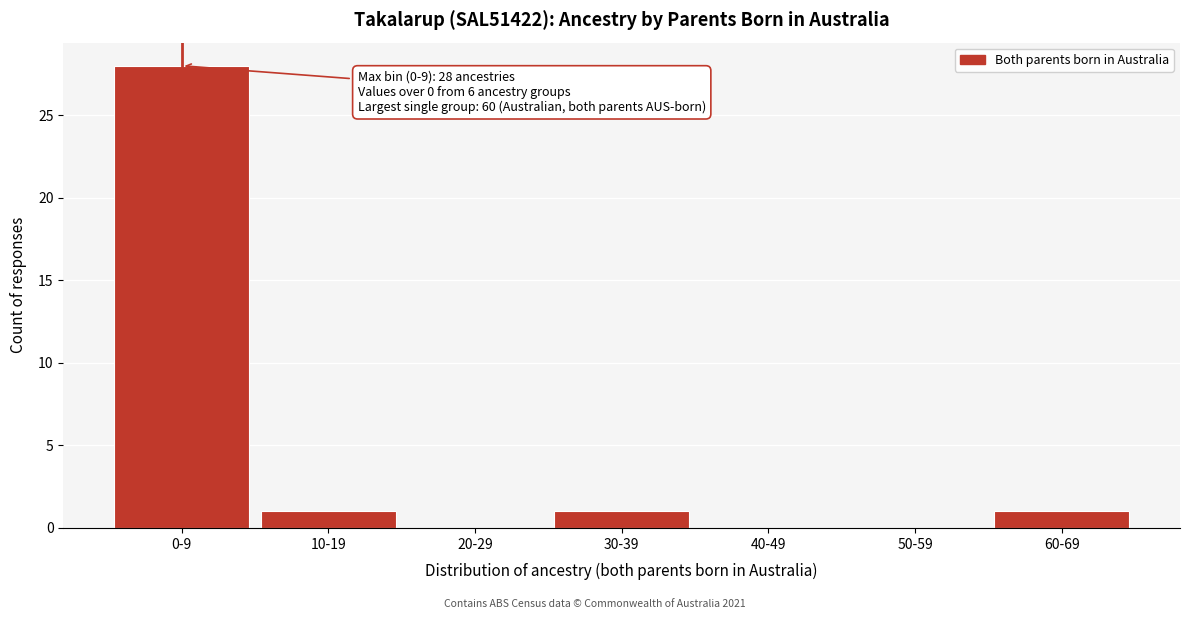

Reading right to left, what are all the values shown in this chart?

60-69=1	50-59=0	40-49=0	30-39=1	20-29=0	10-19=1	0-9=28